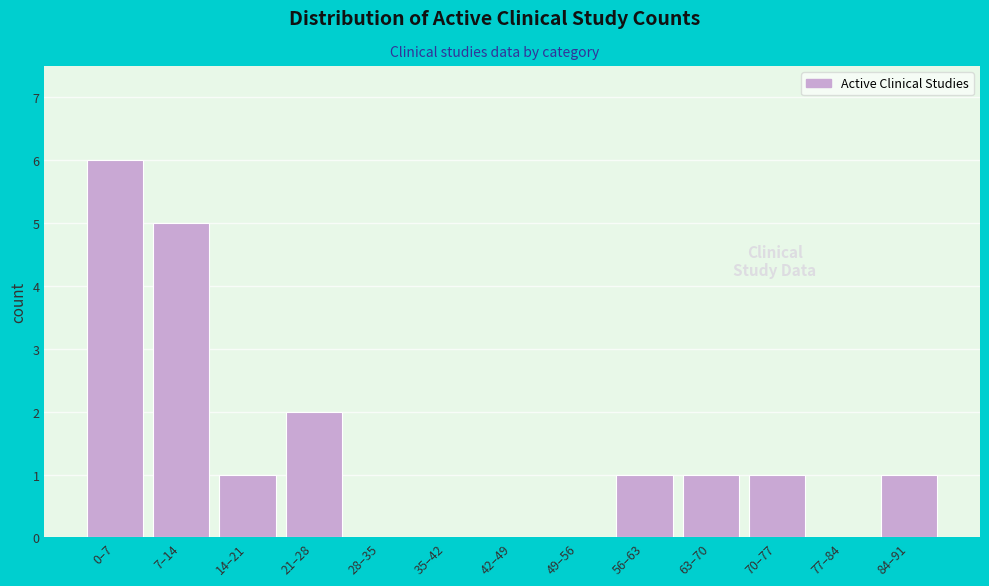

Reading left to right, list all the values displayed in this chart.

0–7=6	7–14=5	14–21=1	21–28=2	28–35=0	35–42=0	42–49=0	49–56=0	56–63=1	63–70=1	70–77=1	77–84=0	84–91=1